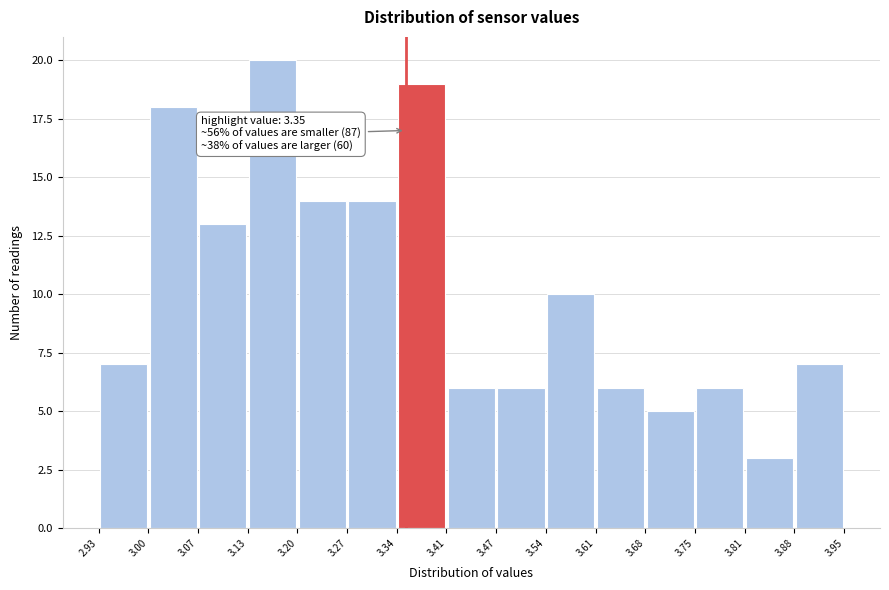

Which range on the x-axis has the tallest bar?

3.13 to 3.20